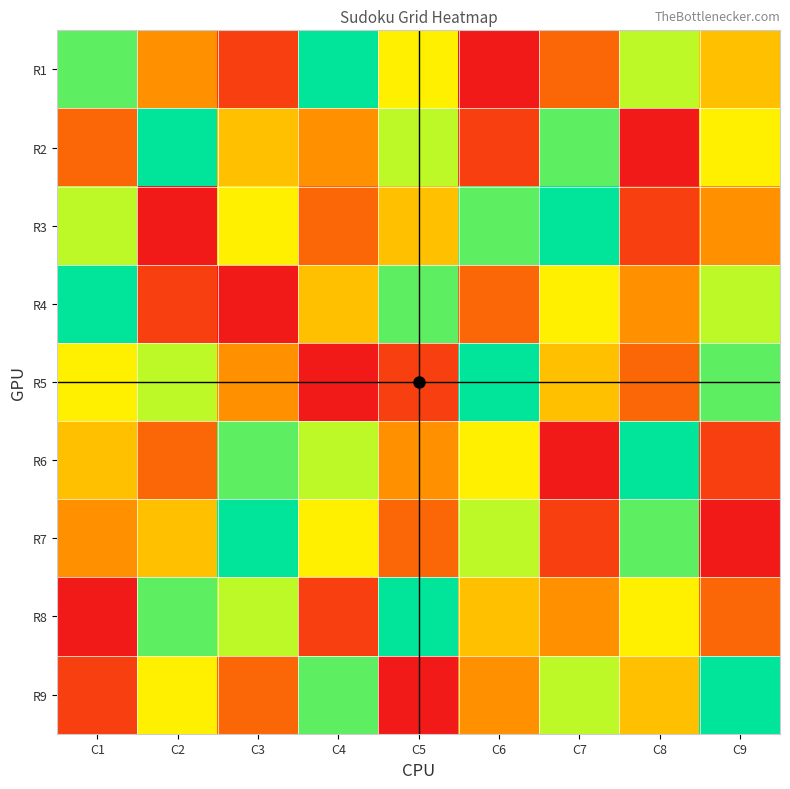

Reading right to left, list all the values displayed in this chart.

R1: C9=5	C8=7	C7=3	C6=1	C5=6	C4=9	C3=2	C2=4	C1=8
R2: C9=6	C8=1	C7=8	C6=2	C5=7	C4=4	C3=5	C2=9	C1=3
R3: C9=4	C8=2	C7=9	C6=8	C5=5	C4=3	C3=6	C2=1	C1=7
R4: C9=7	C8=4	C7=6	C6=3	C5=8	C4=5	C3=1	C2=2	C1=9
R5: C9=8	C8=3	C7=5	C6=9	C5=2	C4=1	C3=4	C2=7	C1=6
R6: C9=2	C8=9	C7=1	C6=6	C5=4	C4=7	C3=8	C2=3	C1=5
R7: C9=1	C8=8	C7=2	C6=7	C5=3	C4=6	C3=9	C2=5	C1=4
R8: C9=3	C8=6	C7=4	C6=5	C5=9	C4=2	C3=7	C2=8	C1=1
R9: C9=9	C8=5	C7=7	C6=4	C5=1	C4=8	C3=3	C2=6	C1=2